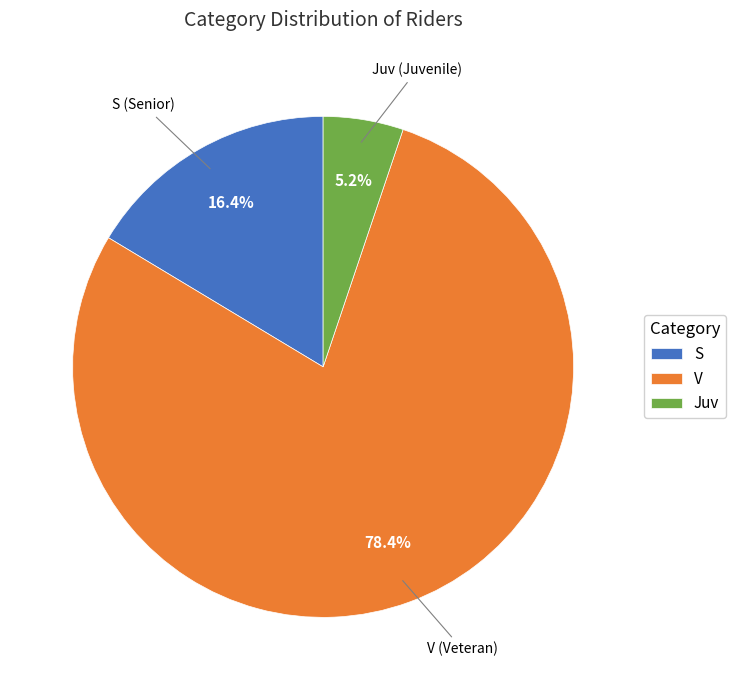

To the nearest percent, what is the difference between the V and S slice percentages?

62%